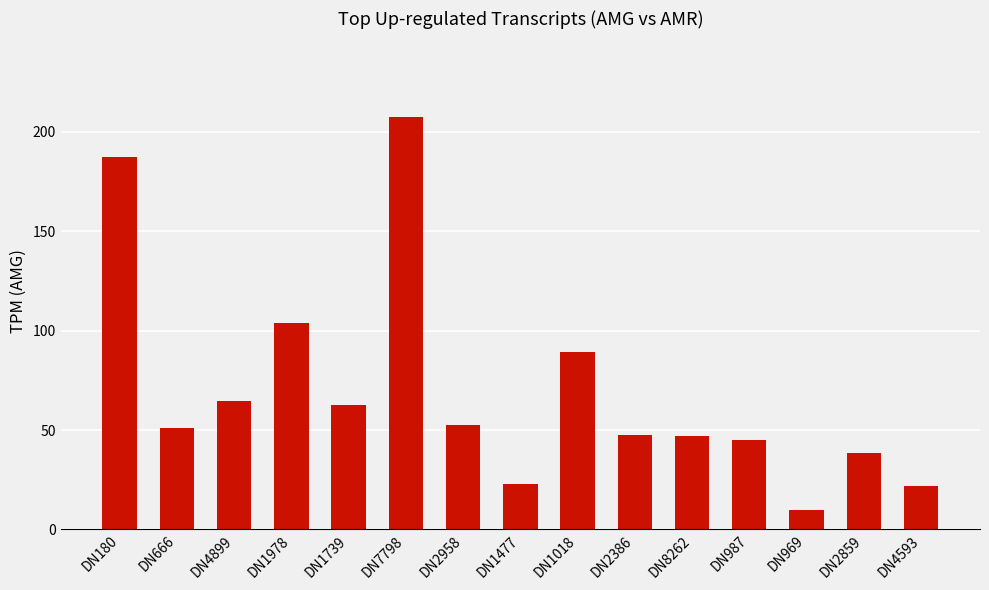

Read the value at DN1978.

104.0